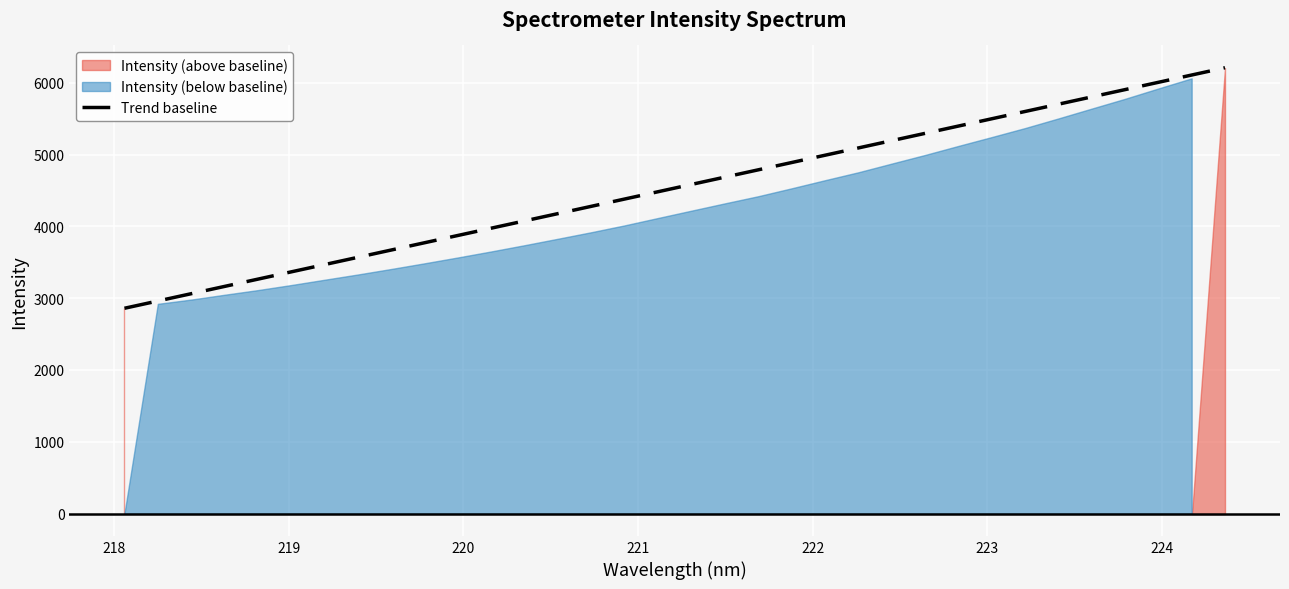

What is the highest value of the Trend baseline series?

6208.5